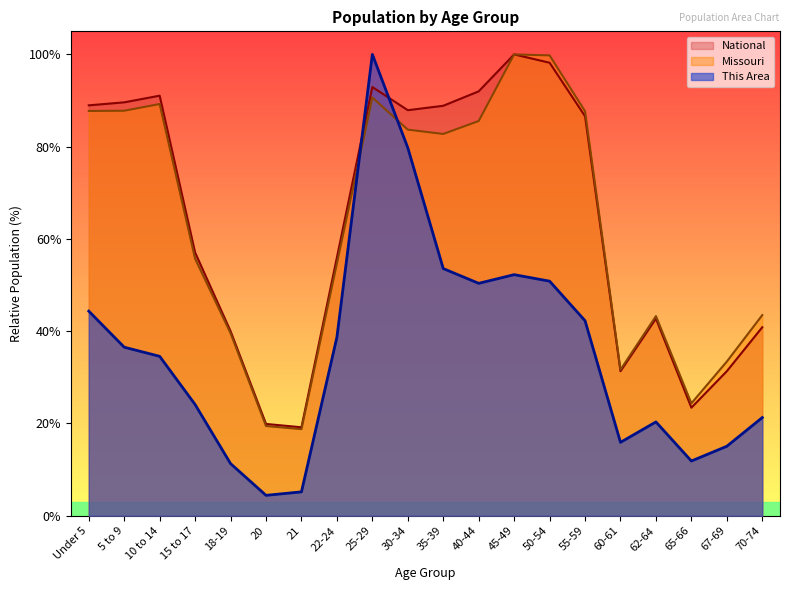

What is the total value across all series at 65-66?

59.7